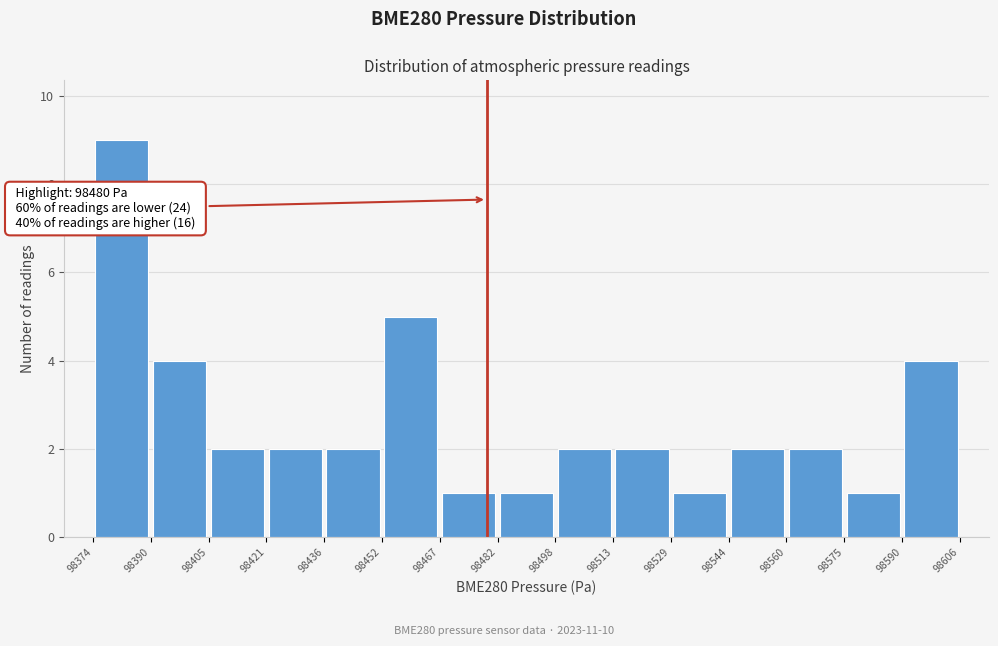

Over which range of the x-axis is the bar tallest?

98374 to 98390